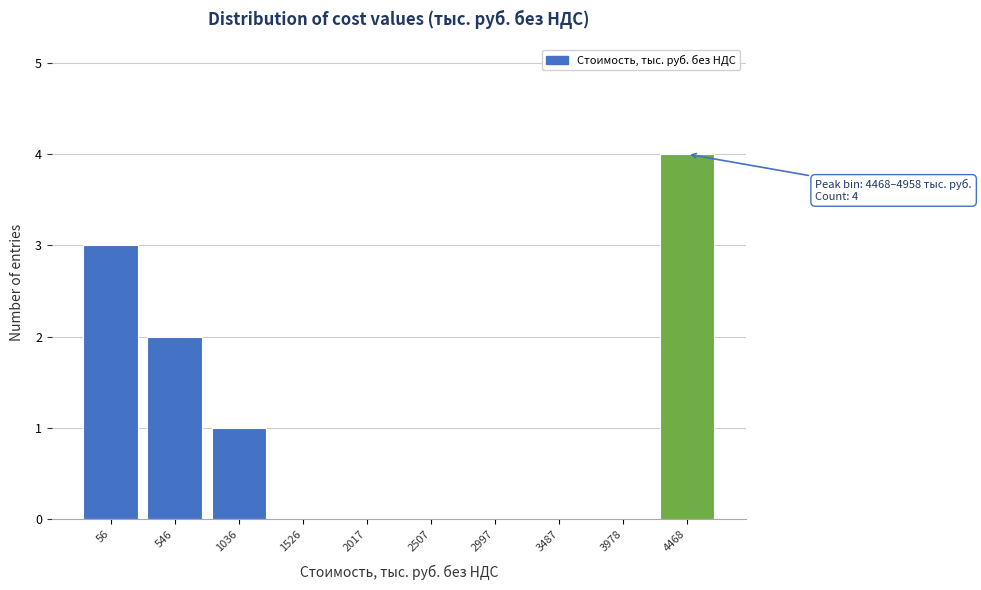

Reading left to right, list all the values displayed in this chart.

56=3	546=2	1036=1	1526=0	2017=0	2507=0	2997=0	3487=0	3978=0	4468=4